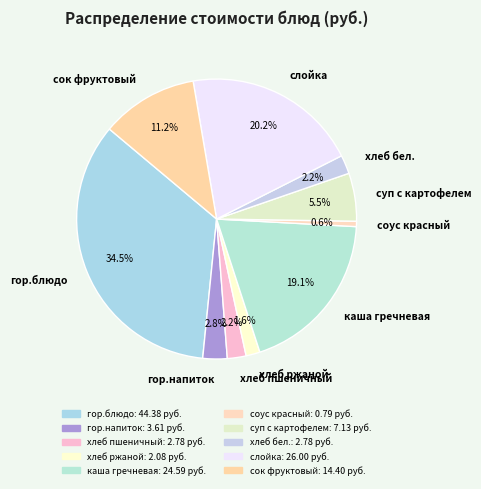

Is it true that хлеб ржаной is 2% of the pie?

True